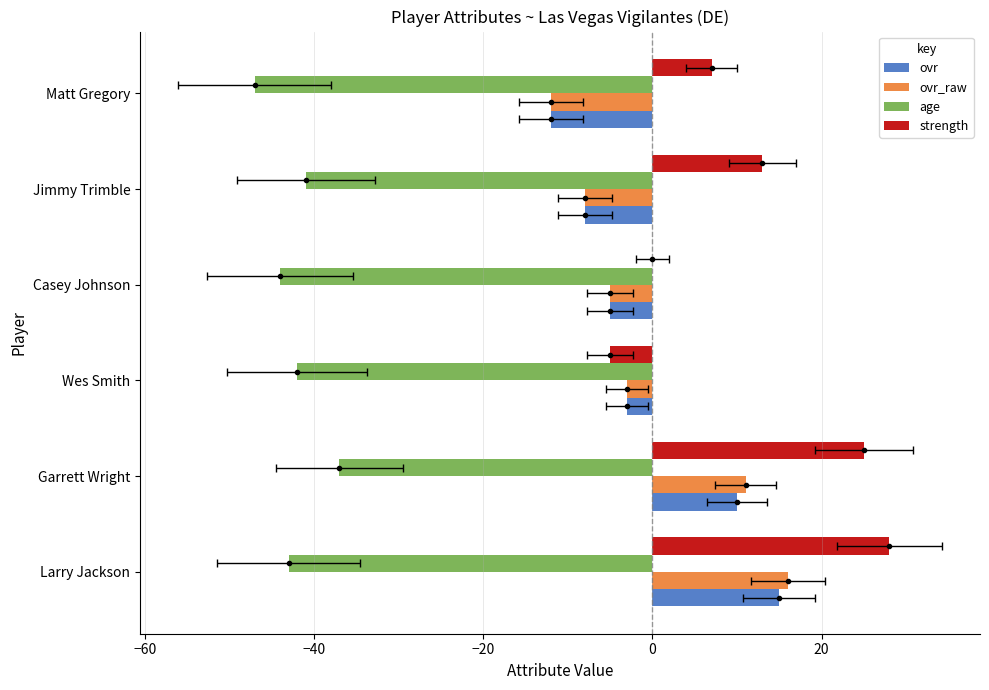

What are all the series names shown in the legend?

ovr, ovr_raw, age, strength